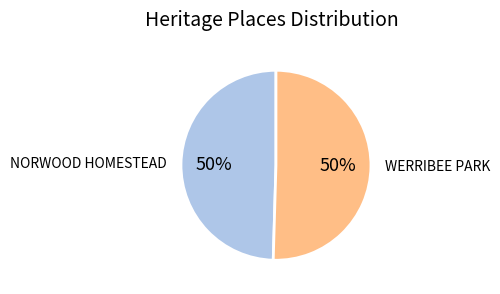

True or false: NORWOOD HOMESTEAD accounts for 61% of the total.

False